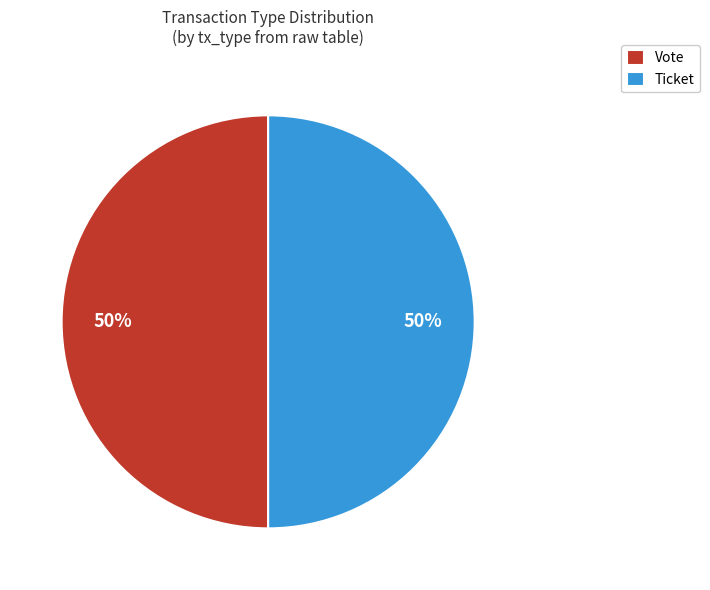

To the nearest percent, what is the average slice percentage?

50%